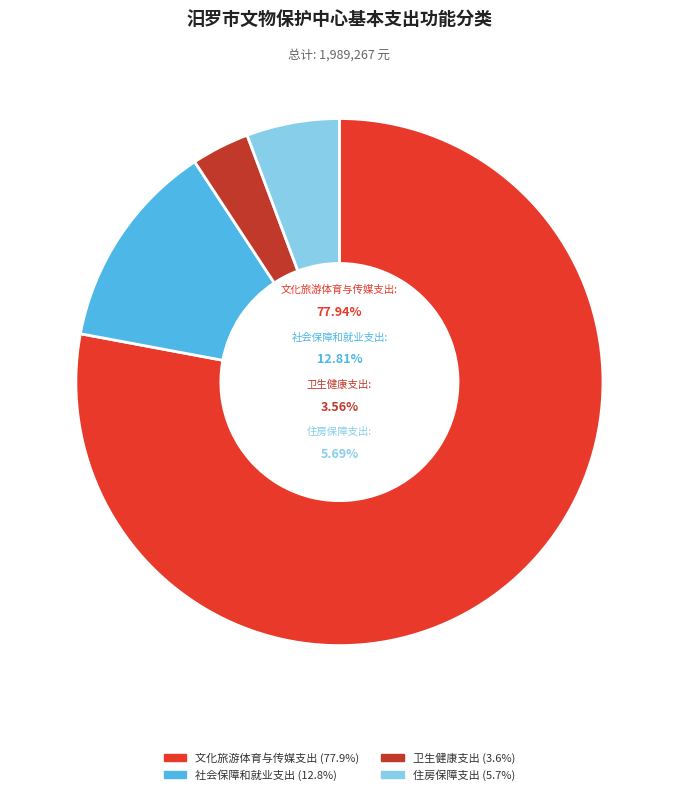

To the nearest percent, what is the difference between the largest and smallest slice percentages?

74%